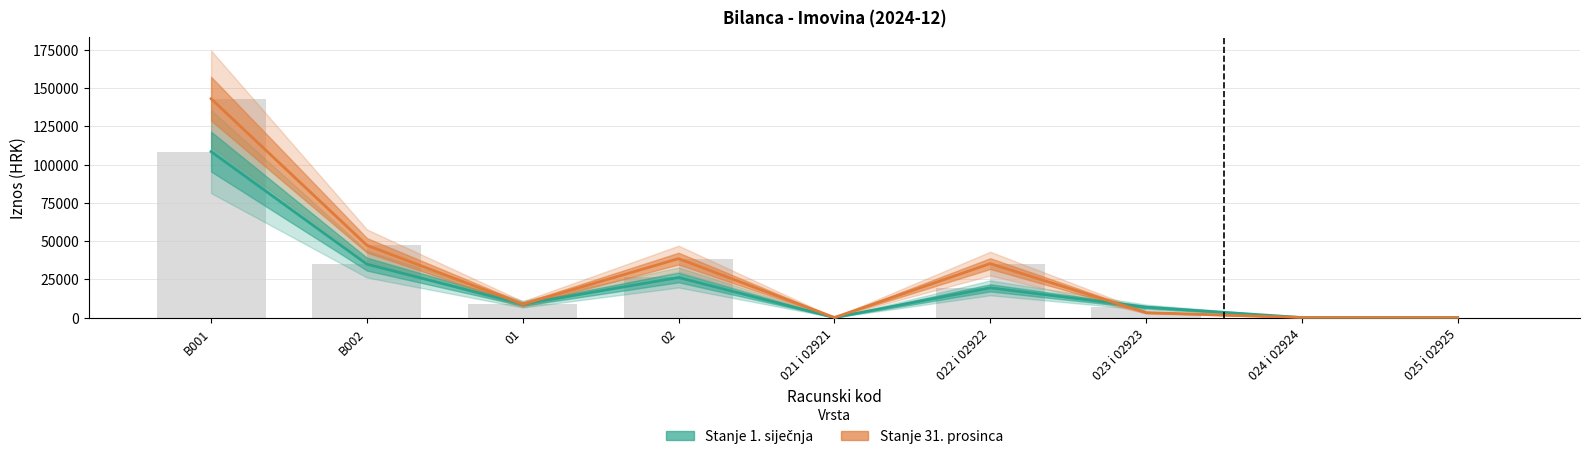

Reading right to left, list all the values displayed in this chart.

Stanje 1. sijecnja: 0.0	0.0	6766.4	19398.7	0.0	26165.2	8707.8	34873.0	108421.1
Stanje 31. prosinca: 0.0	0.0	3236.1	35237.4	0.0	38473.6	8707.8	47181.4	142987.1